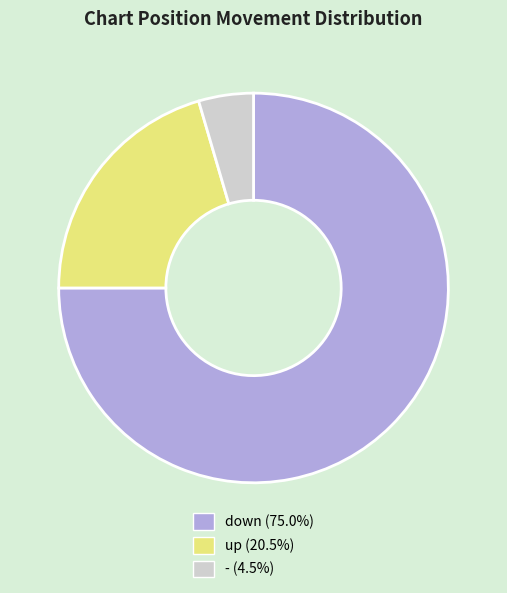

Between up and -, which is larger?

up